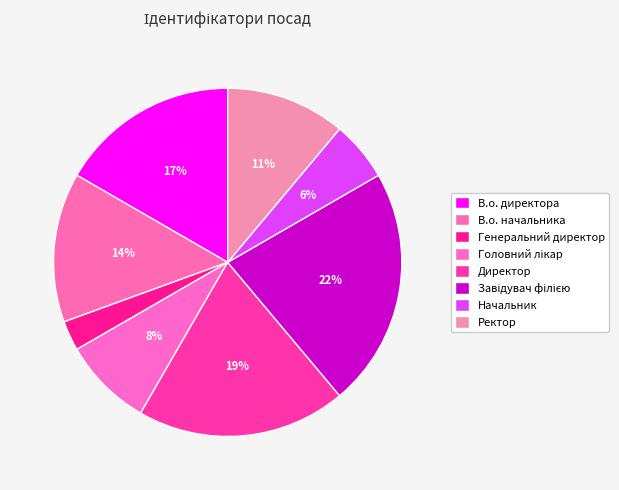

To the nearest percent, what is the difference between the В.о. начальника and Головний лікар slice percentages?

6%